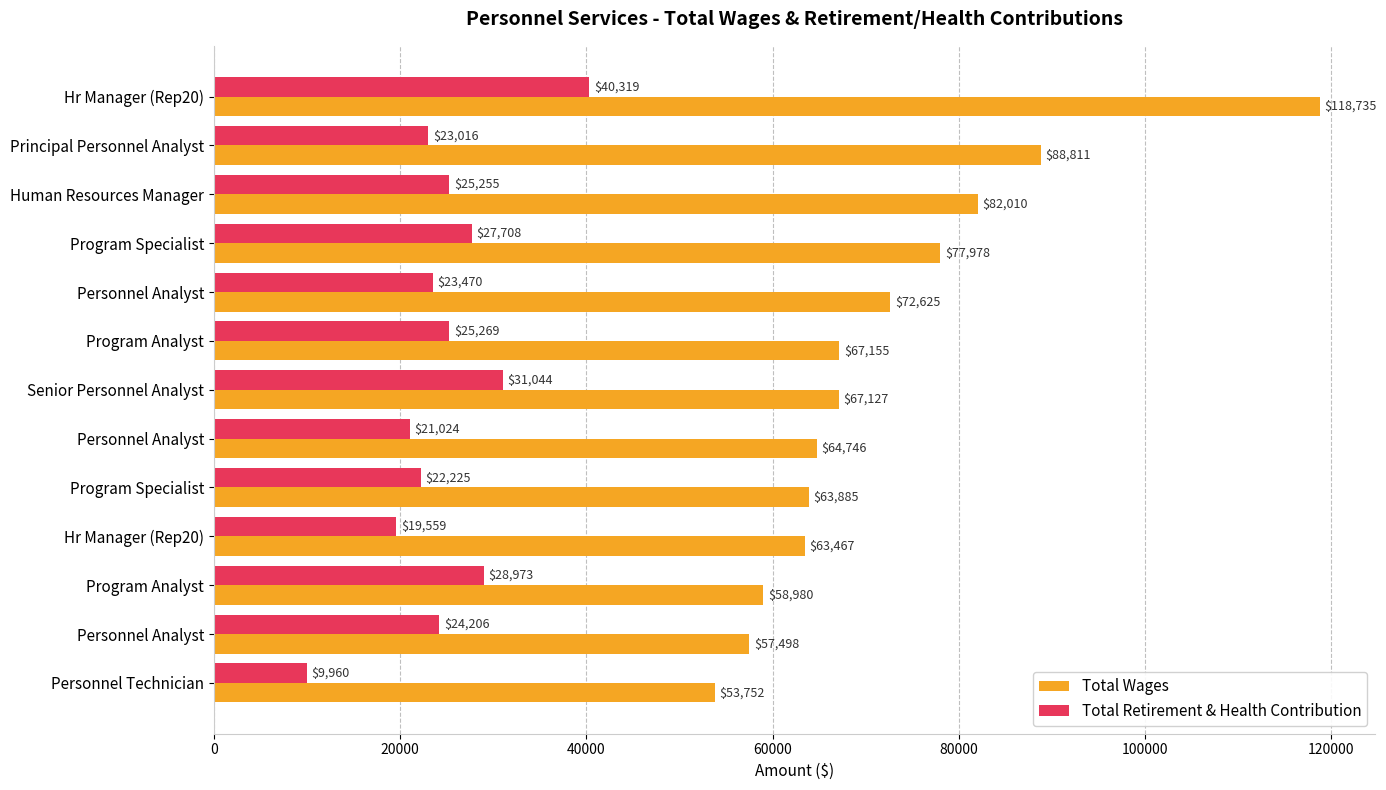

What is the average value of the Total Wages series?

72059